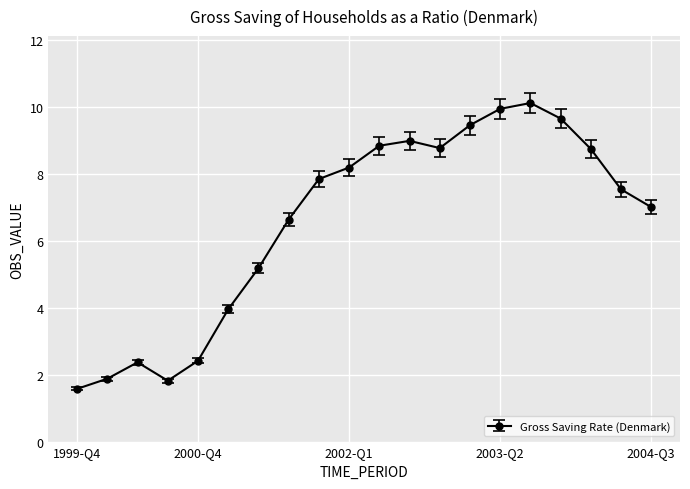

What is the maximum value shown in the chart?

10.1